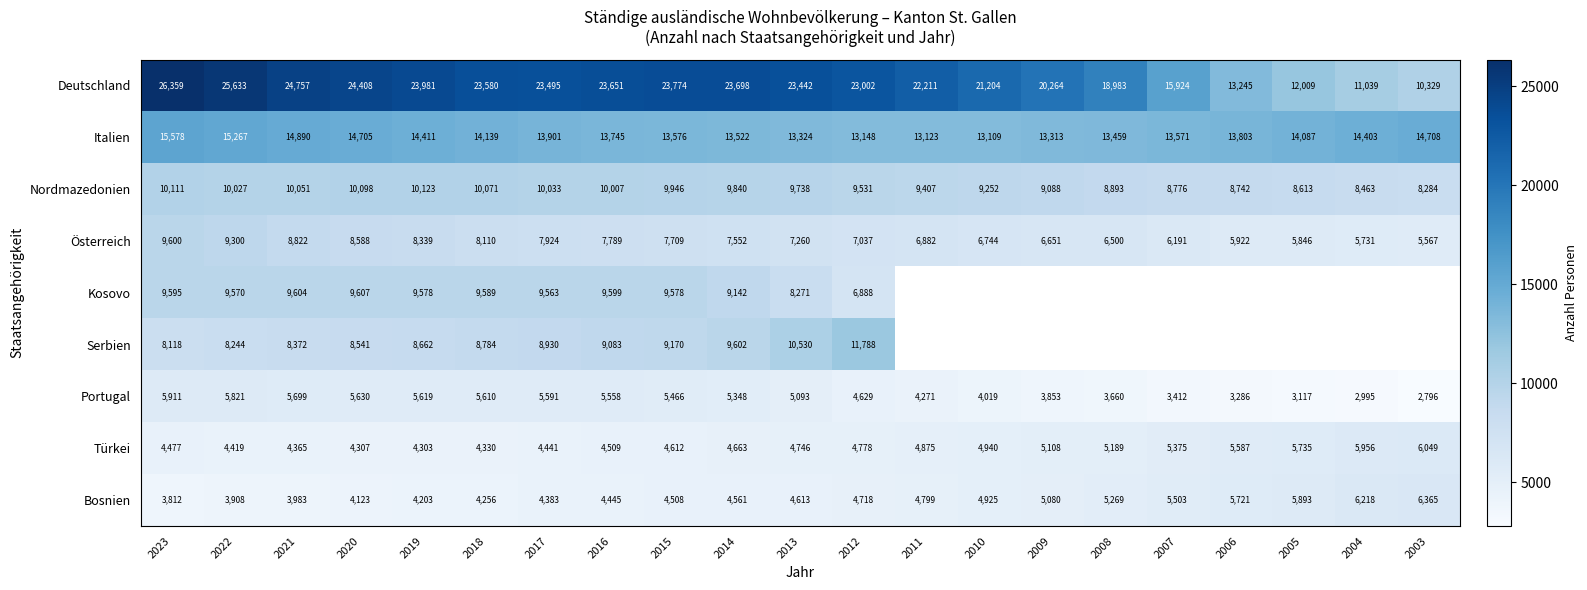

Is it true that Österreich equals 5922 at 2006?

True